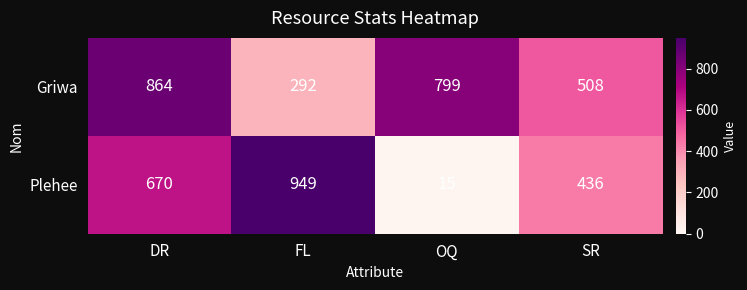

The Griwa series shows 214 at SR. True or false?

False